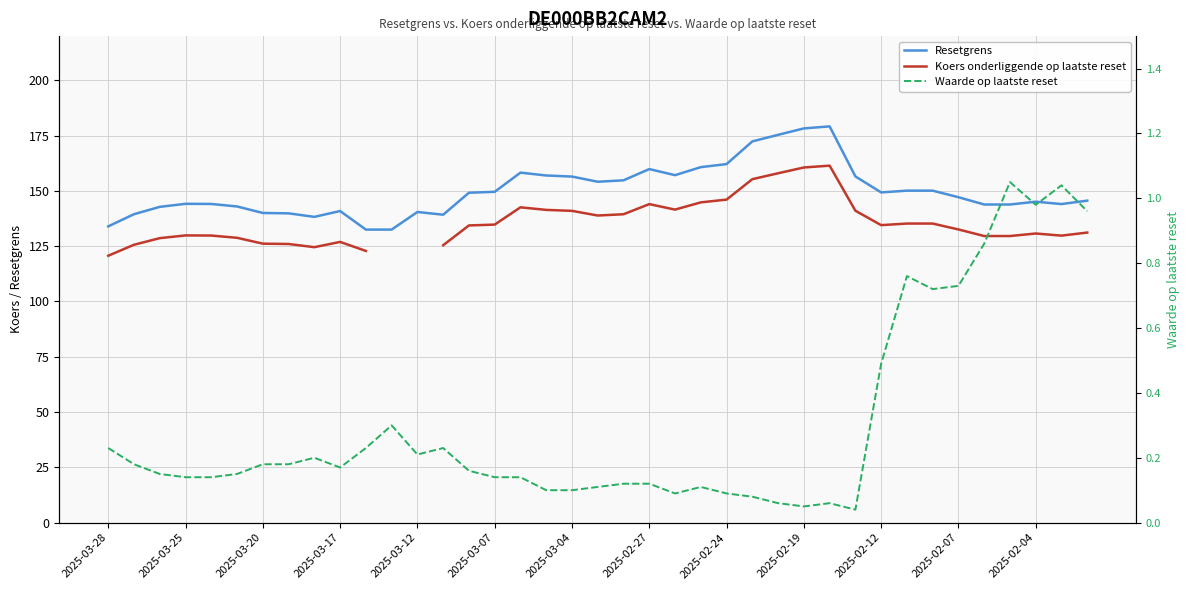

How many interior local valleys does the Resetgrens series have?

6